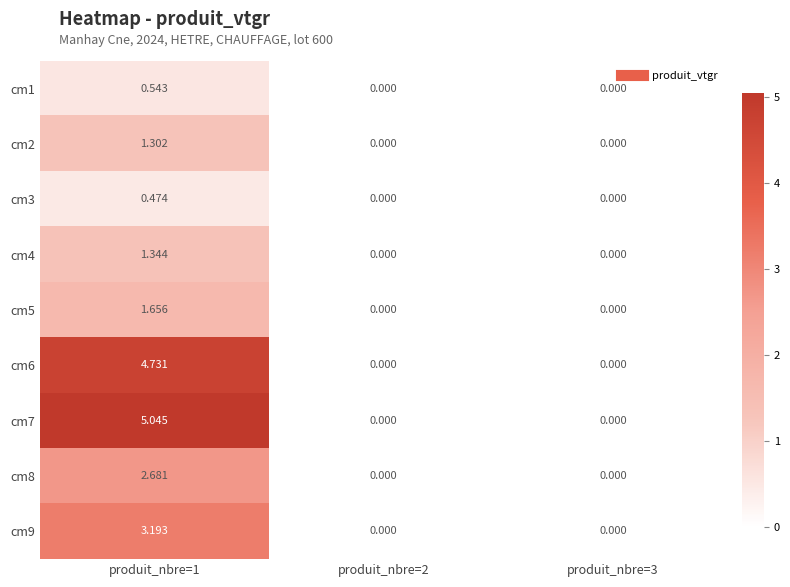

Is the value of cm4 at produit_nbre=1 greater than the value of cm3 at produit_nbre=1?

Yes